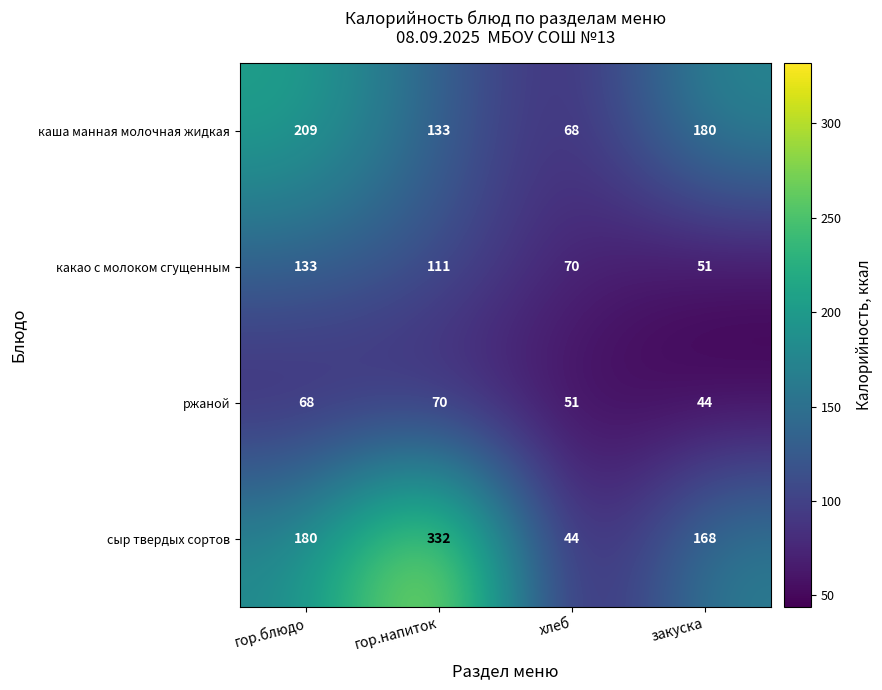

What is the smallest value displayed?

44